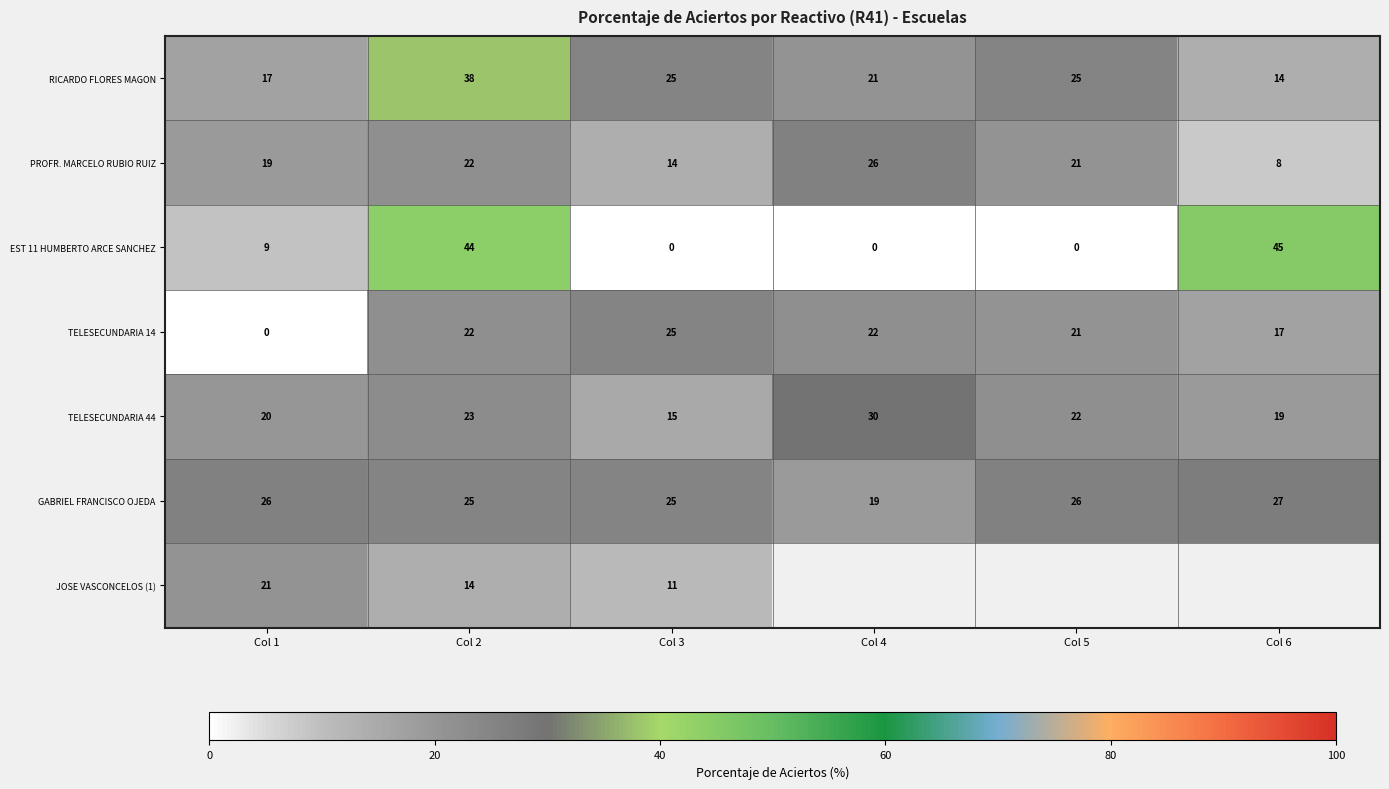

Is the value of GABRIEL FRANCISCO OJEDA at Col 6 greater than the value of PROFR. MARCELO RUBIO RUIZ at Col 2?

Yes